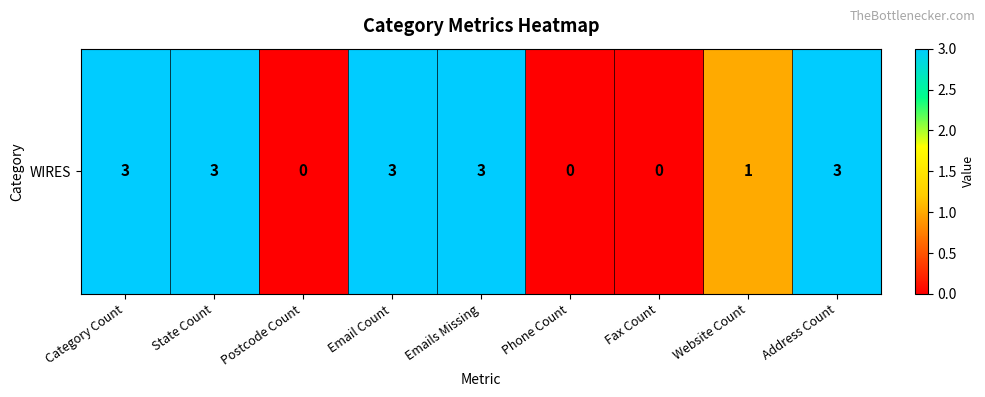

Reading left to right, what are all the values shown in this chart?

3	3	0	3	3	0	0	1	3